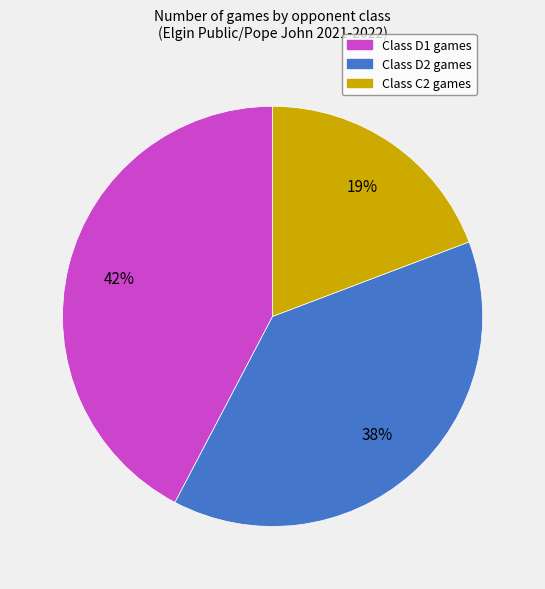

To the nearest percent, what is the average slice percentage?

33%